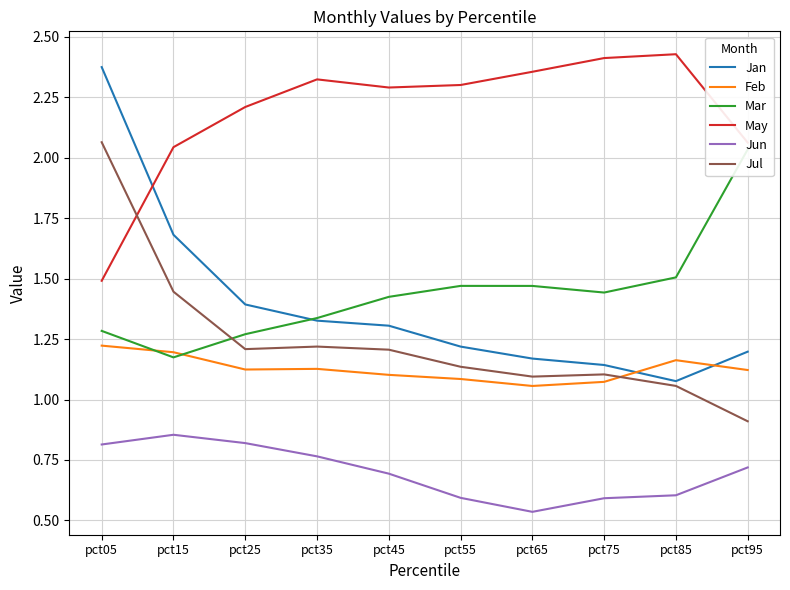

Does the chart have visible grid lines?

Yes